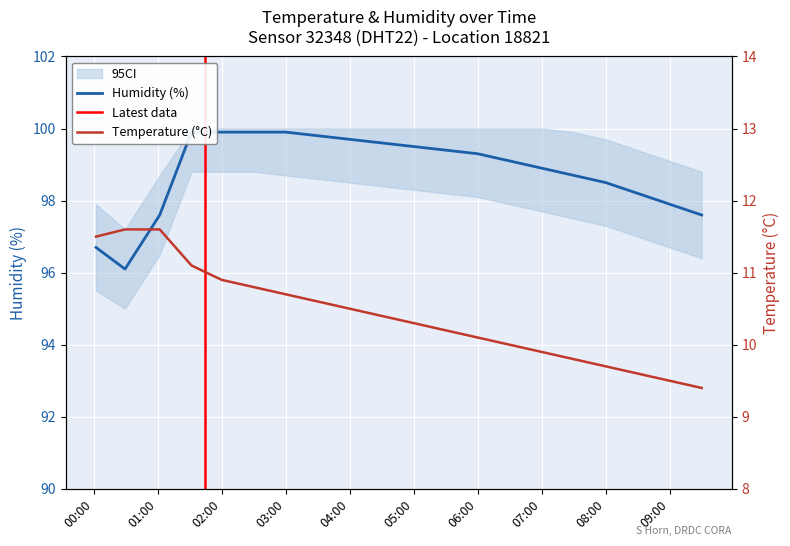

How many categories are shown in the chart?

20